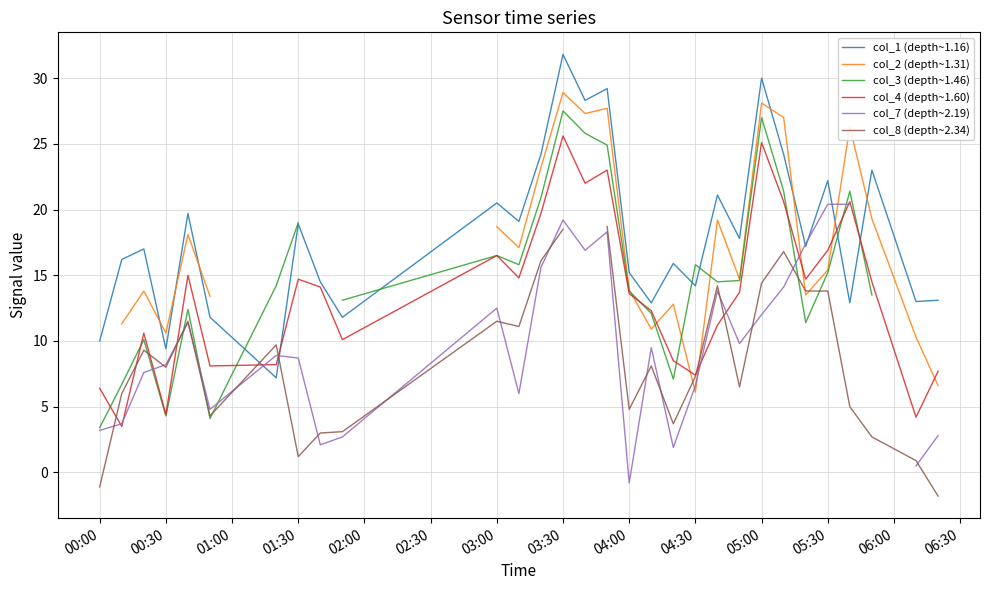

What is the lowest value of the col_4 (depth~1.60) series?

3.5